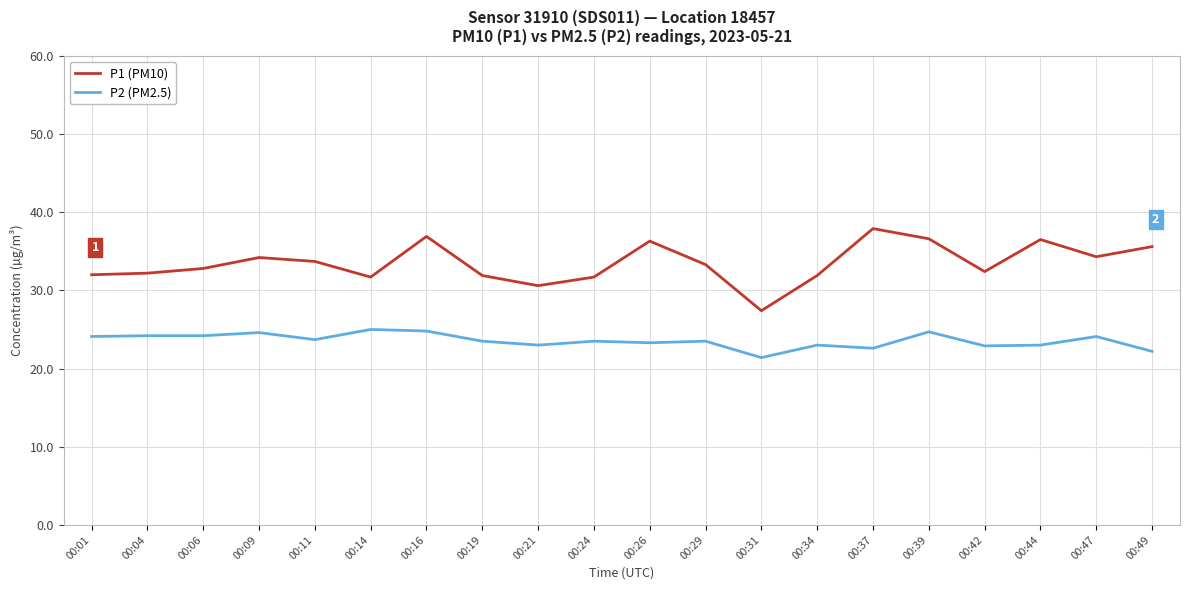

What is the spread (max minus min) of values at 00:47?

10.2